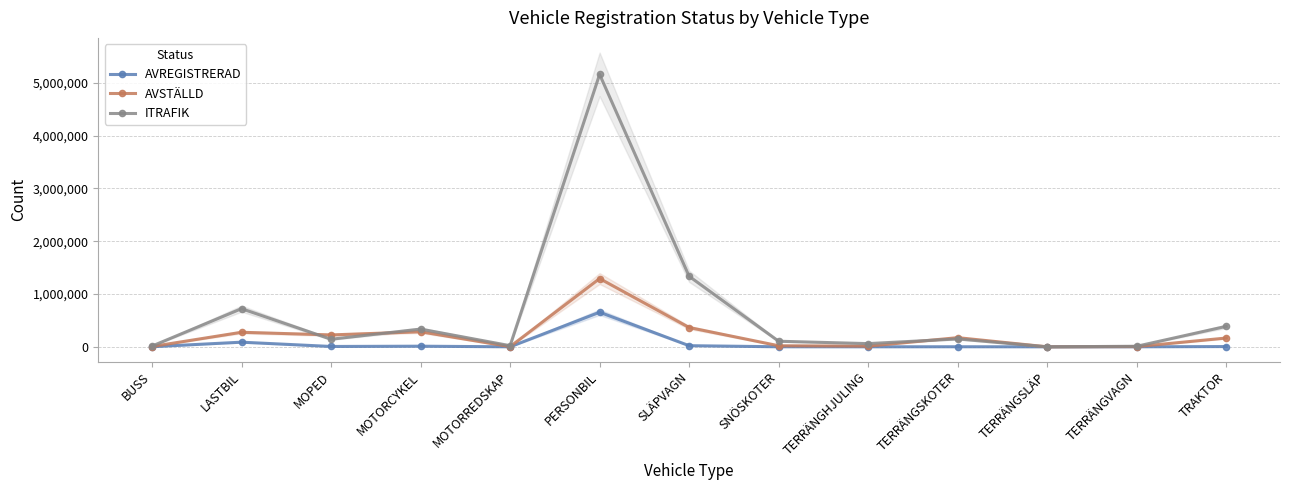

What is the highest value of the AVREGISTRERAD series?

655360